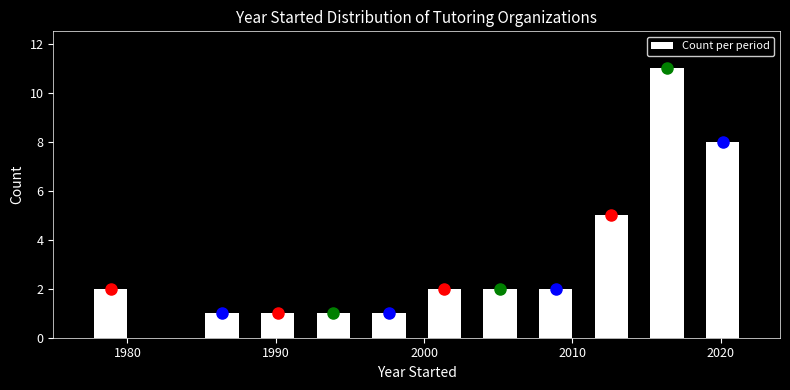

Read against the x-axis, roughly where is the centre of the tallest bar?

2016